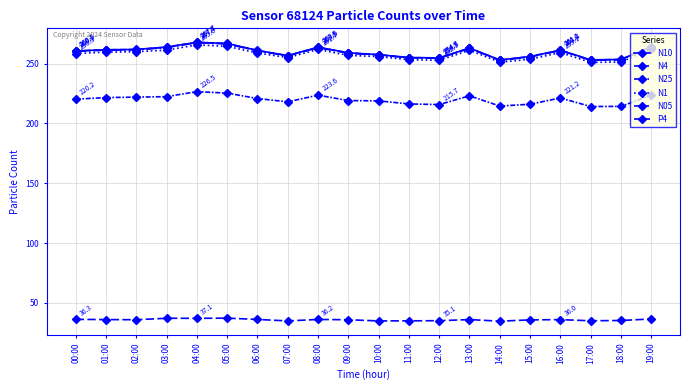

Where is the first local minimum for P4?

02:00